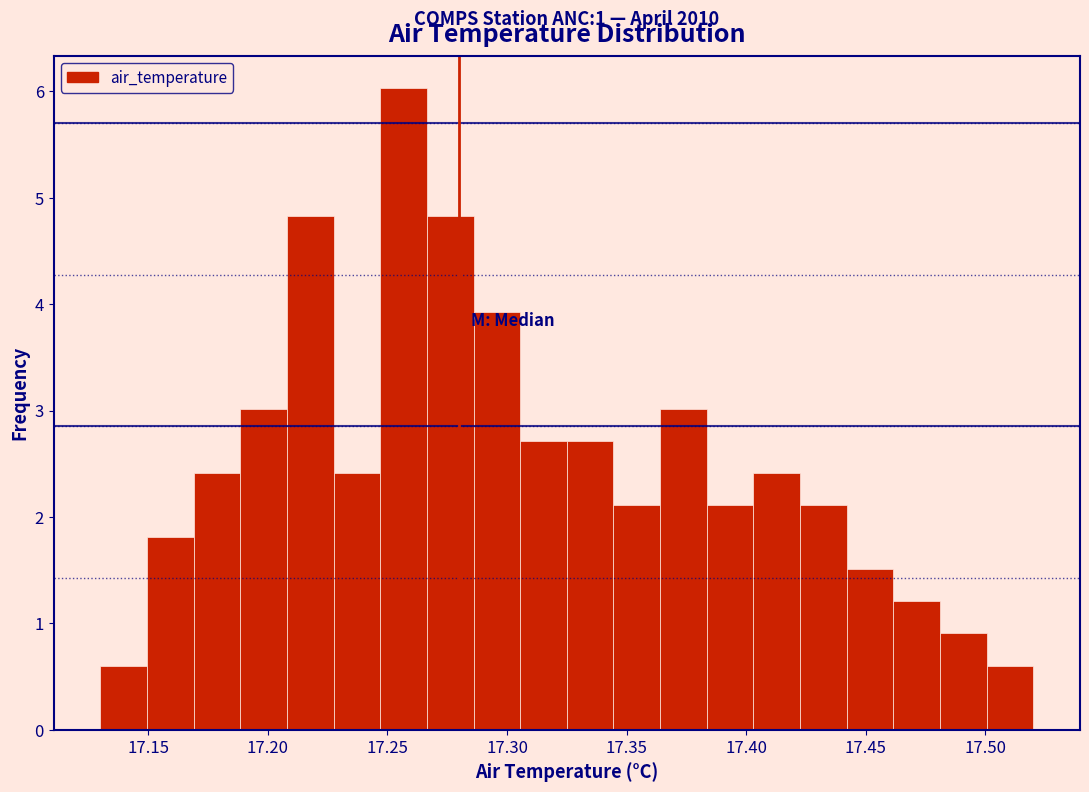

Read against the x-axis, roughly where is the centre of the tallest bar?

17.255